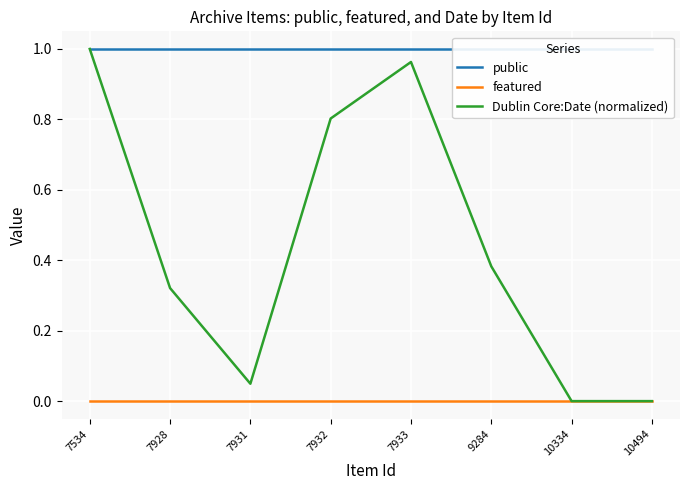

At which category does Dublin Core:Date (normalized) reach its first local valley?

7931